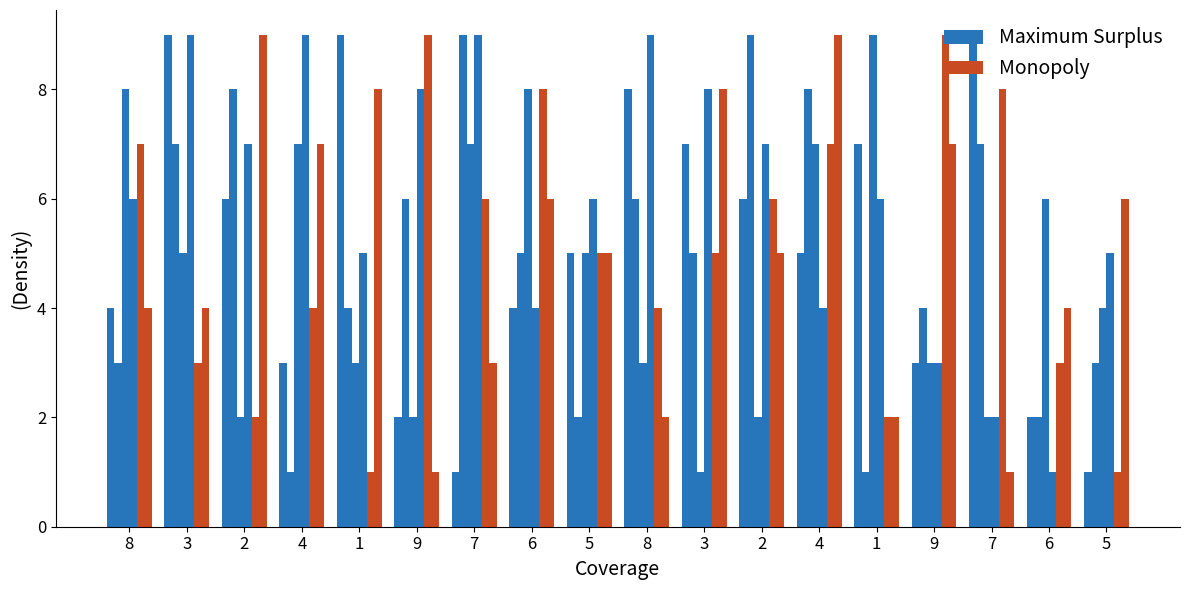

How many bars are there in total?

108